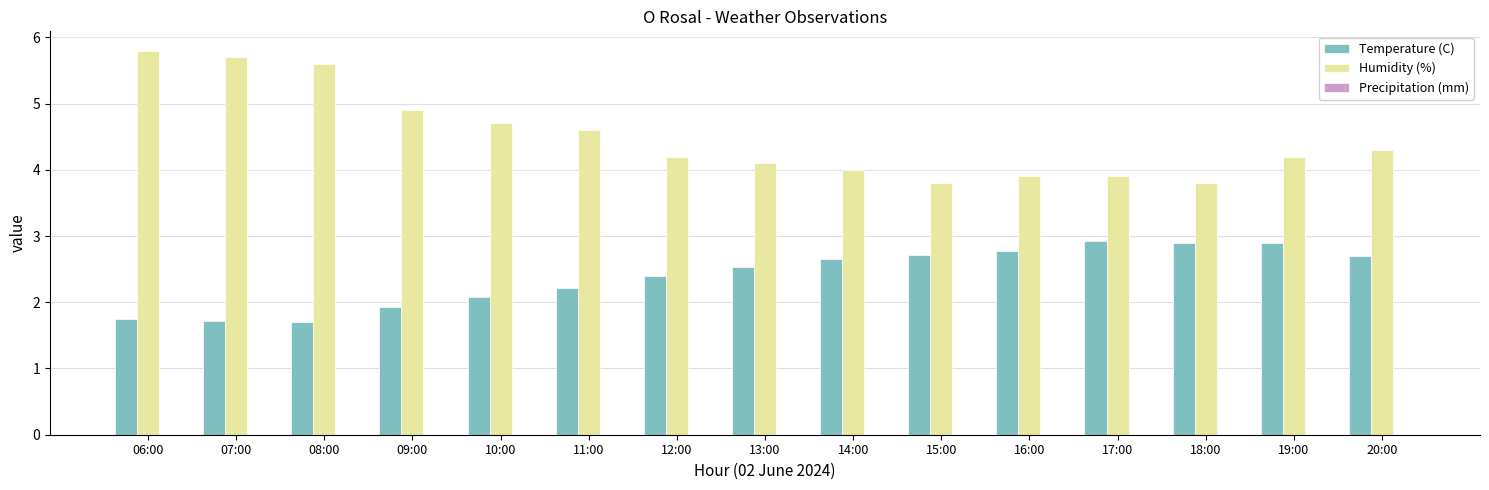

Rank the series at 11:00 from highest to lowest value.

Humidity (%), Temperature (C)